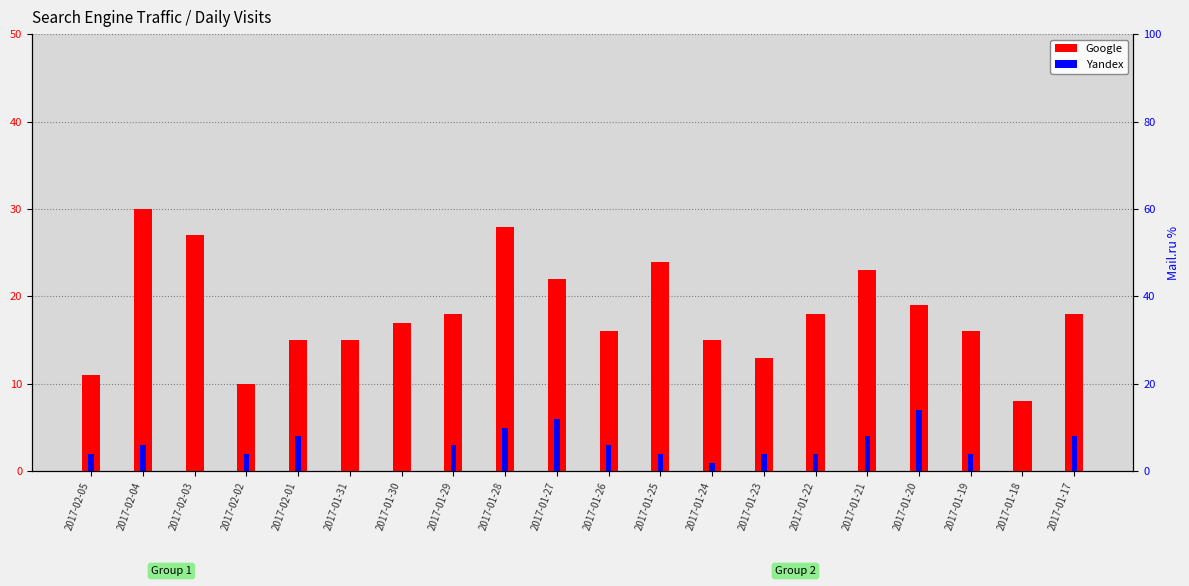

Which series has the largest total across all categories?

Google